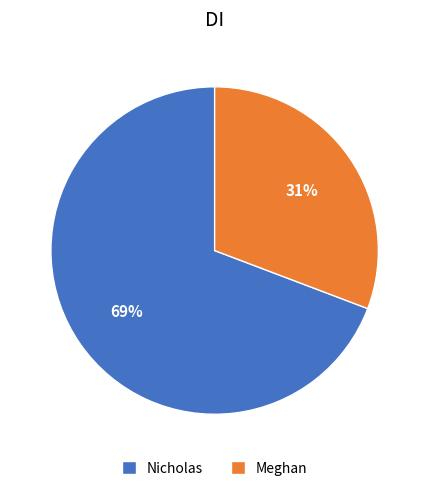

To the nearest percent, what percentage of the pie is Meghan?

31%